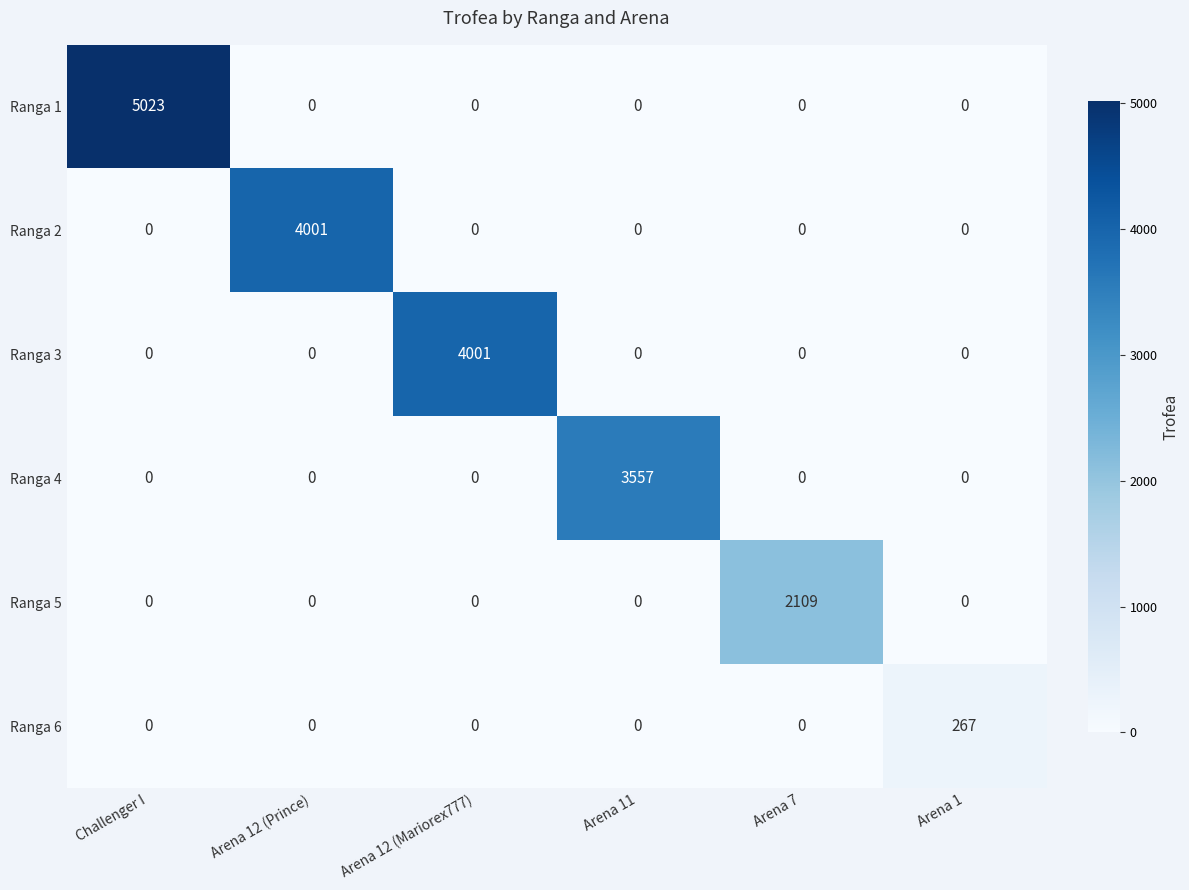

What is the average value of the Ranga 4 series?

593